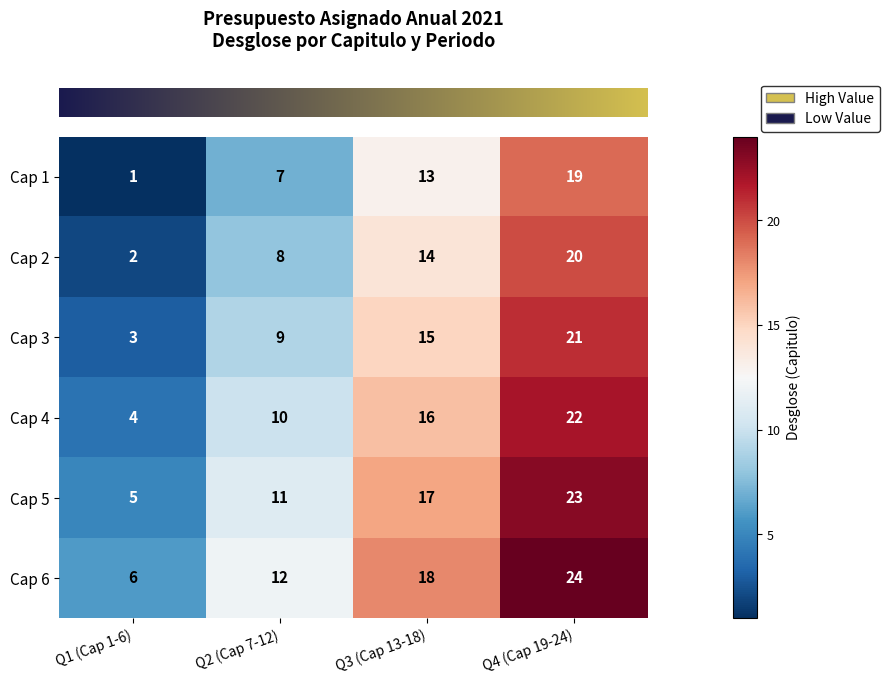

Count the number of data series in this chart.

6